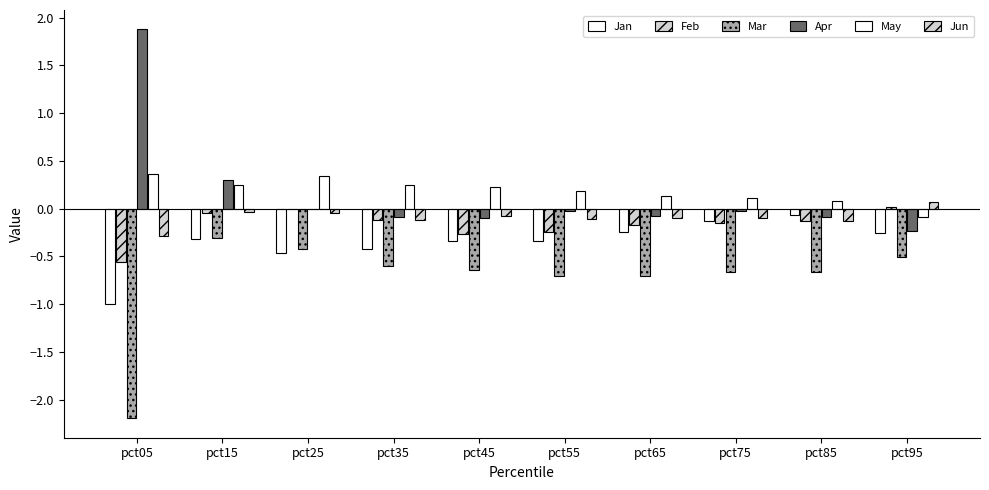

What is the difference between the maximum and minimum values in the Apr series?

2.1